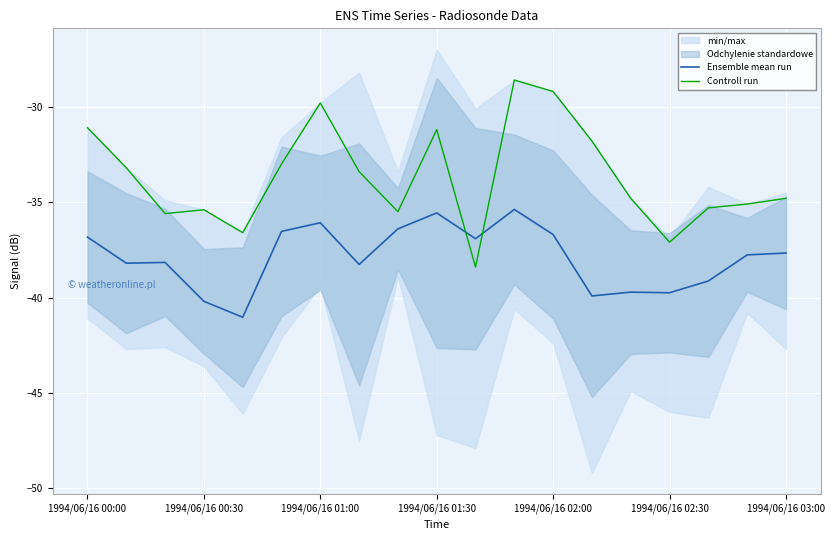

Read the Controll run value at 1994/06/16 02:30.

-37.1